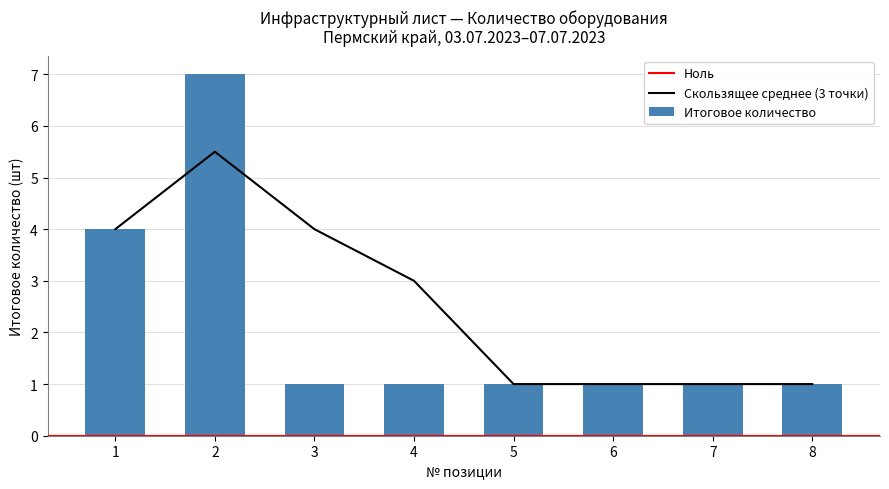

What is the smallest value displayed?

1